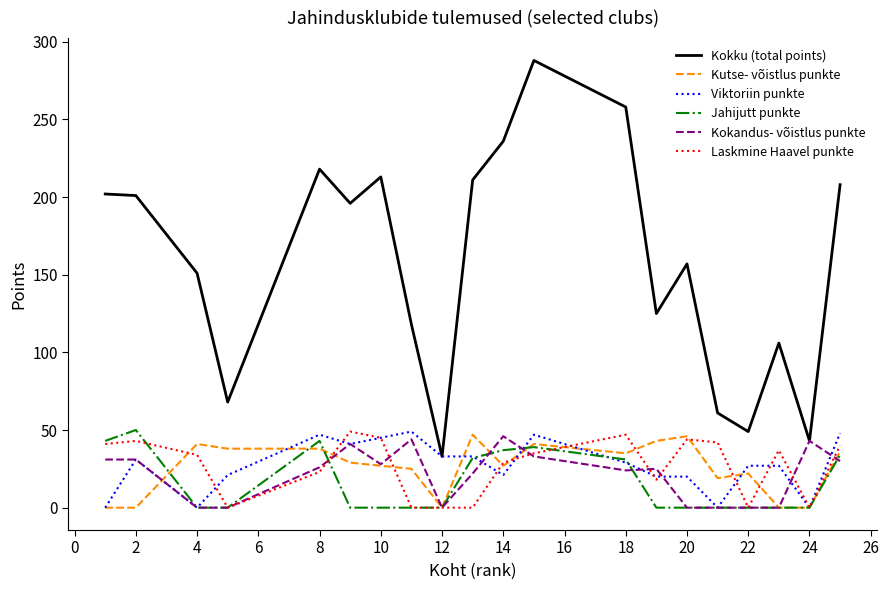

Is this an area chart (filled region under the line)?

No